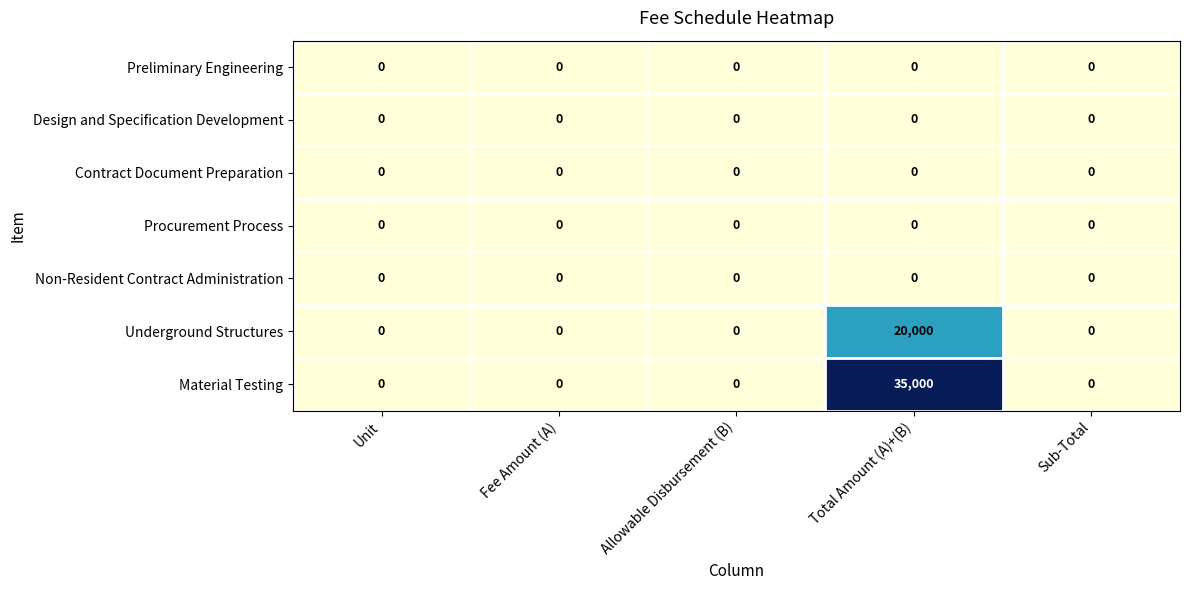

How many data points does each series have?

5